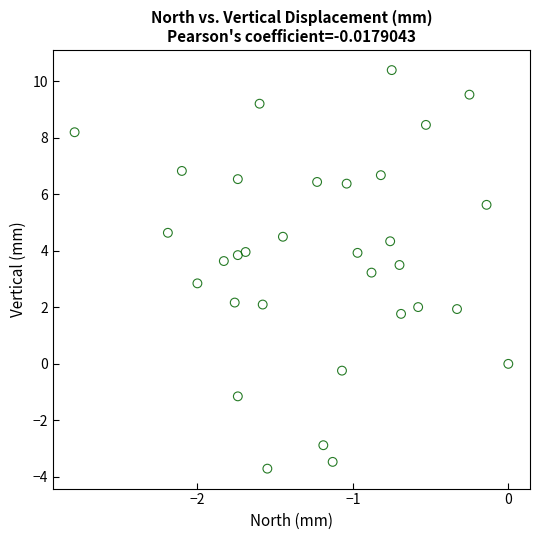

What is the range of Y values (max minus min)?

14.1